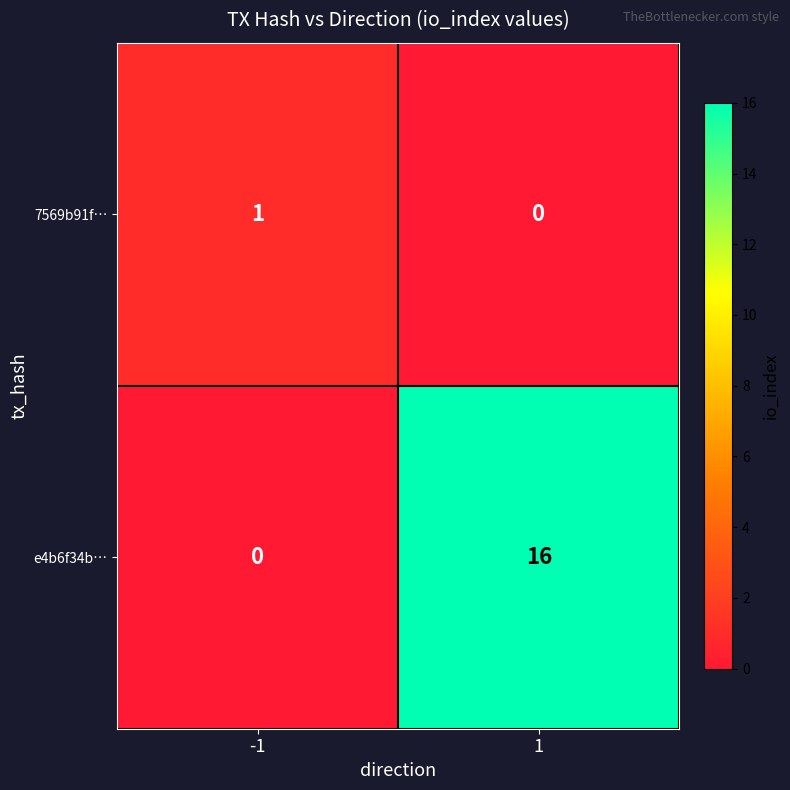

List the series in order of their overall mean, highest first.

e4b6f34b…, 7569b91f…